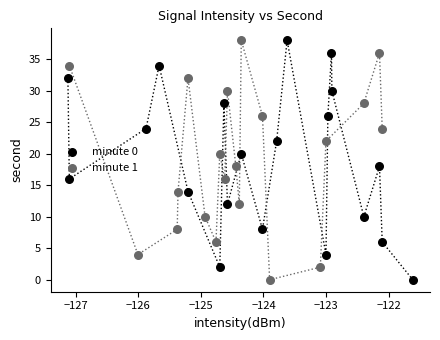

What are all the series names shown in the legend?

minute 0, minute 1